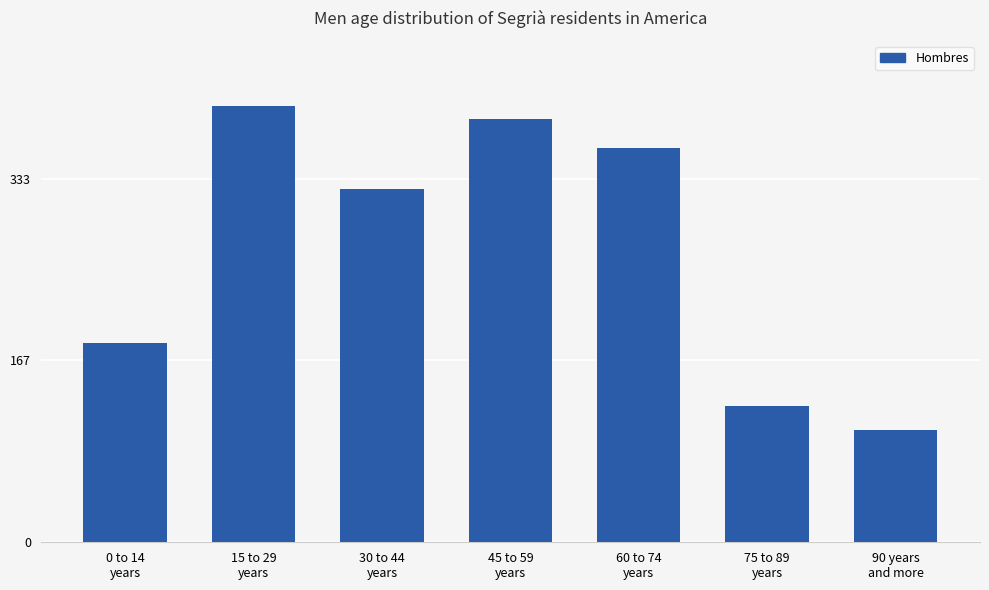

Reading left to right, transcribe all the data shown in this chart.

183	400	324	388	362	125	103